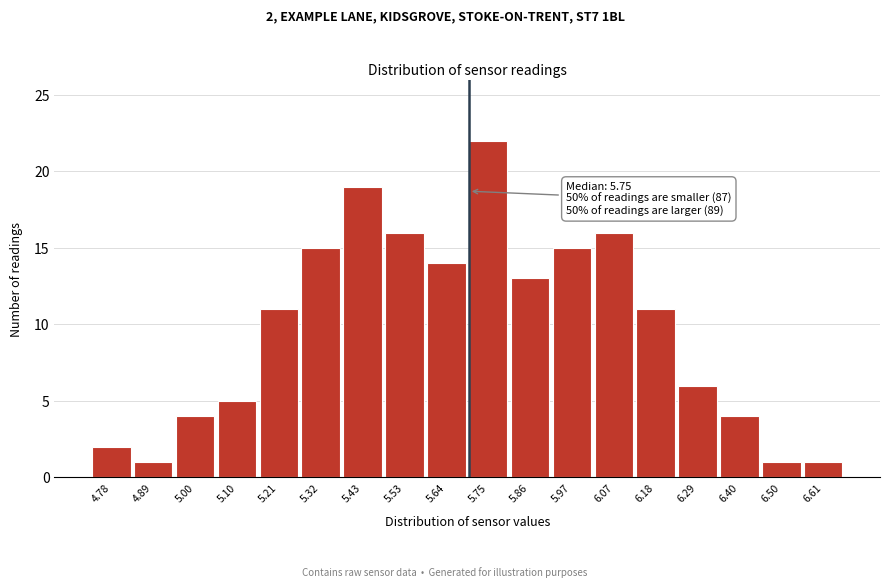

Reading left to right, transcribe all the data shown in this chart.

4.78=2	4.89=1	5.00=4	5.10=5	5.21=11	5.32=15	5.43=19	5.53=16	5.64=14	5.75=22	5.86=13	5.97=15	6.07=16	6.18=11	6.29=6	6.40=4	6.50=1	6.61=1